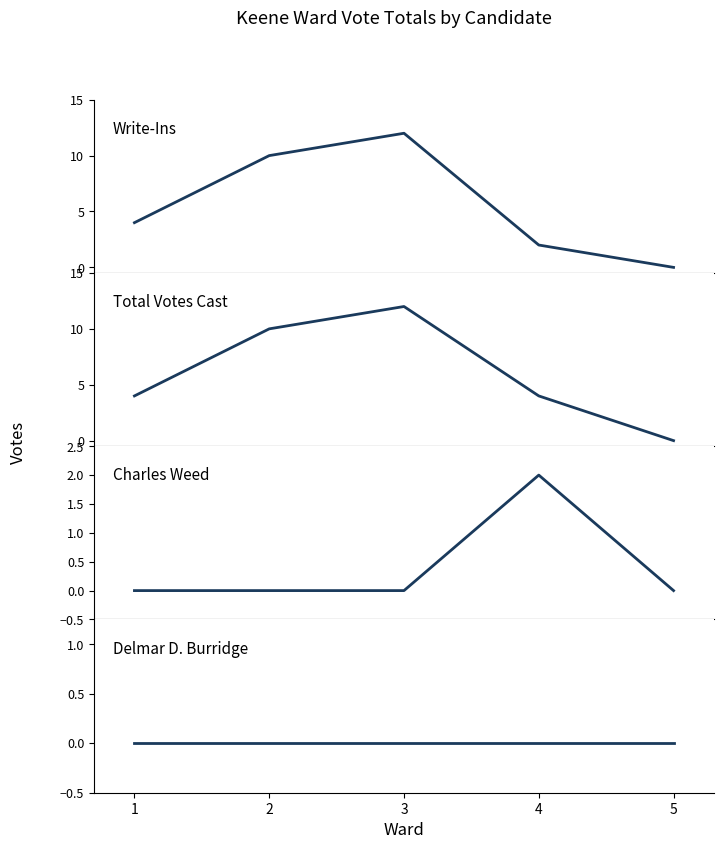

The Total Votes Cast series shows 12 at 3. True or false?

True